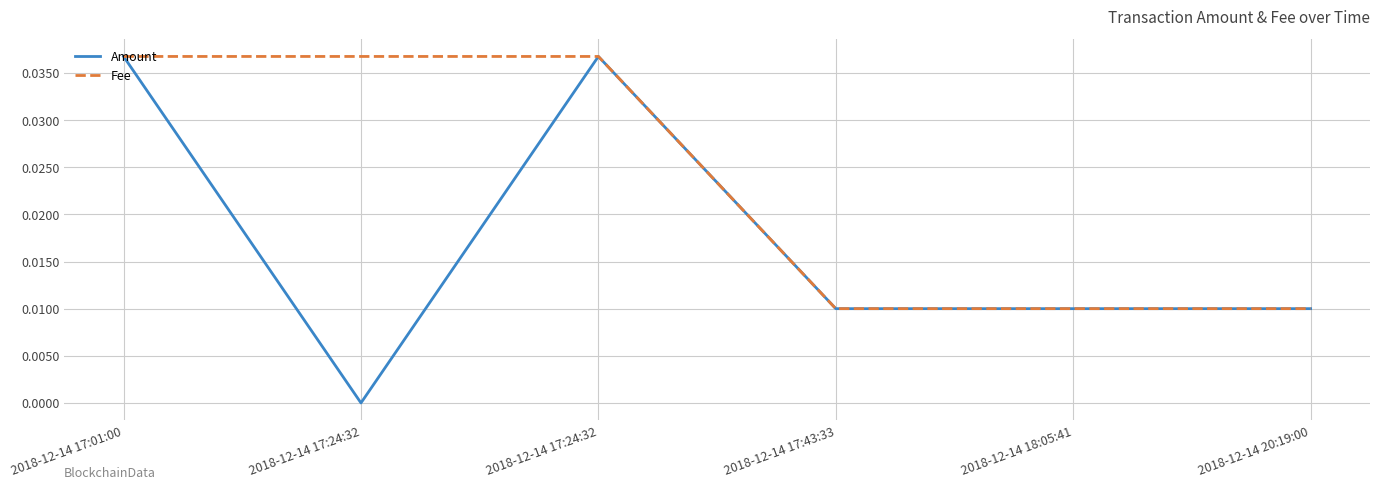

True or false: Fee and Amount cross at least once.

False